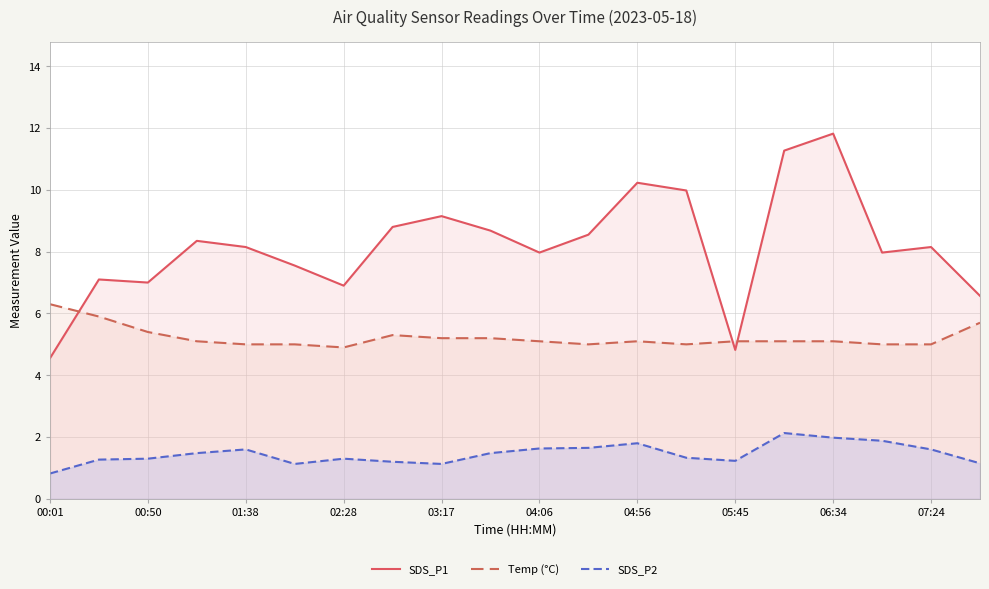

What is the smallest value displayed?

0.8